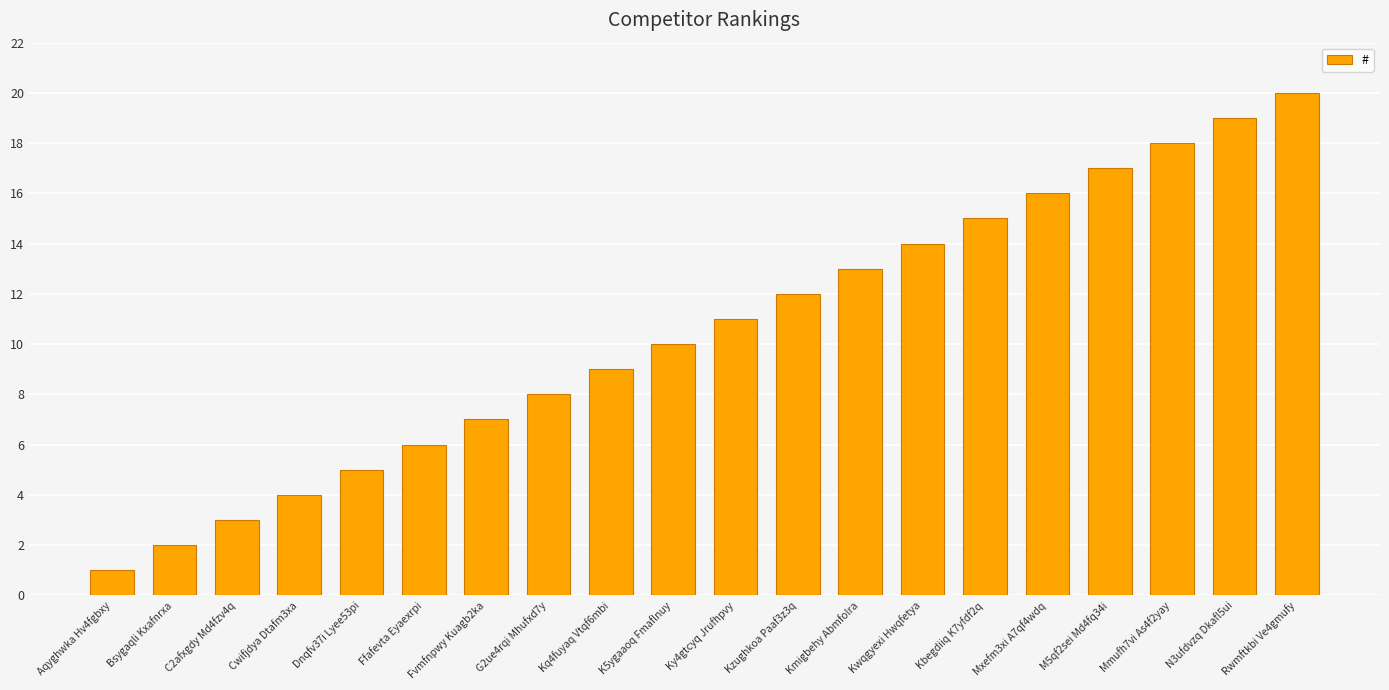

What is the change in value from Cwifjdya Dtafm3xa to K5ygaaoq Fmaflnuy?

+6